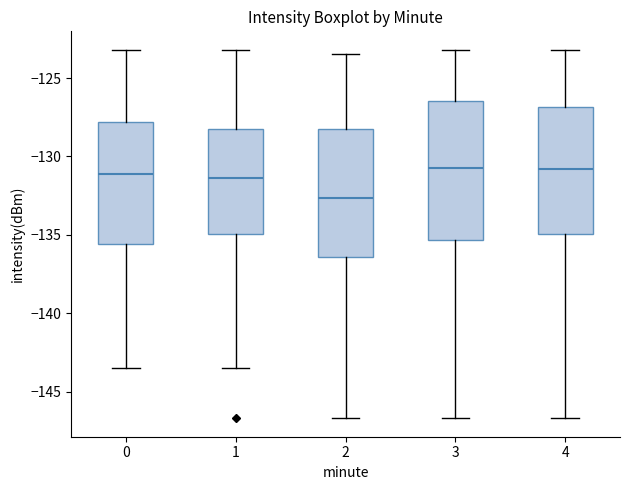

Comparing the boxes themselves (not the whiskers), which one is the tallest?

3